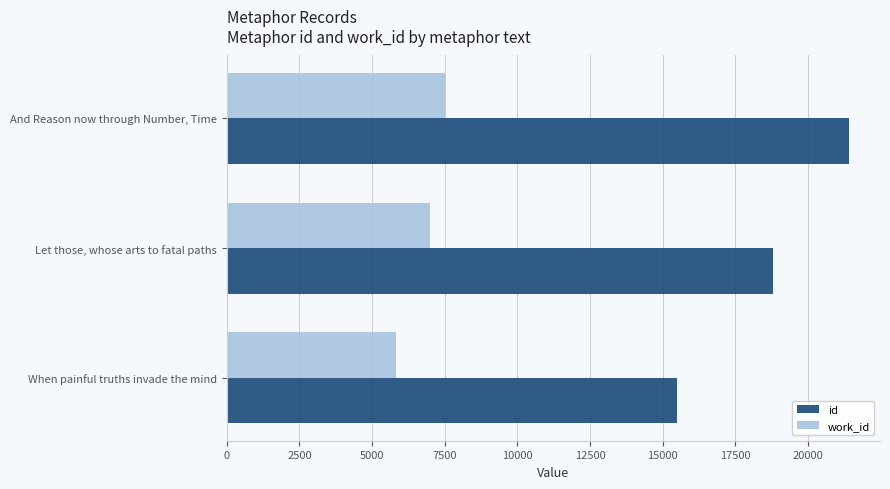

What is the total value across all series at Let those, whose arts to fatal paths?

25797